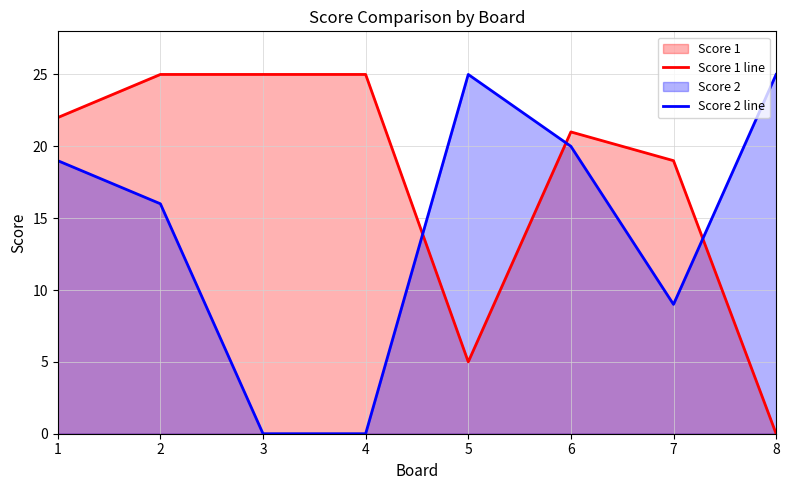

Rank the series by their maximum value, from highest to lowest.

Score 1 line, Score 2 line